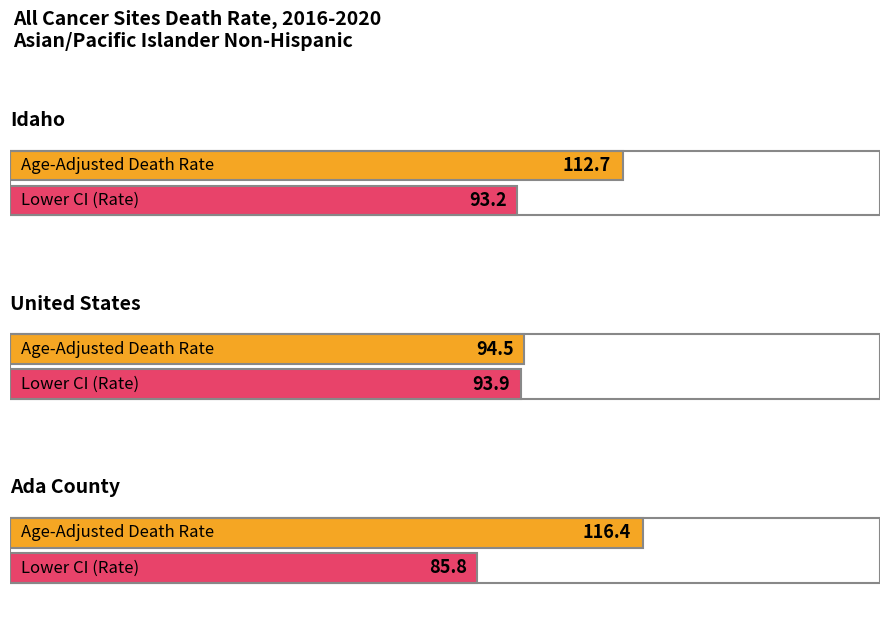

How many lines are shown in the chart?

3